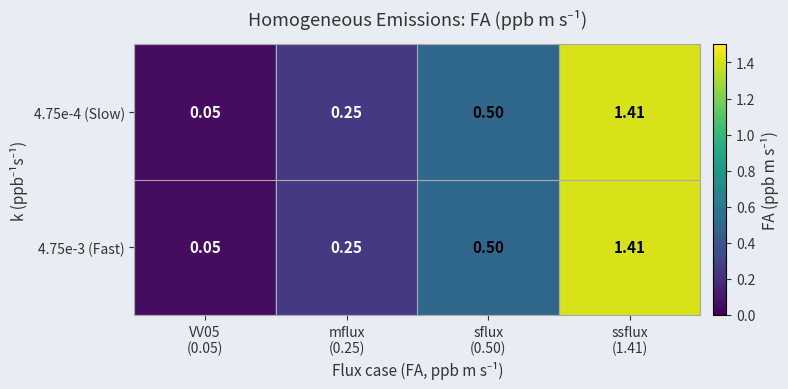

Reading left to right, transcribe all the data shown in this chart.

4.75e-4 (Slow): VV05
(0.05)=0.1	mflux
(0.25)=0.2	sflux
(0.50)=0.5	ssflux
(1.41)=1.4
4.75e-3 (Fast): VV05
(0.05)=0.1	mflux
(0.25)=0.2	sflux
(0.50)=0.5	ssflux
(1.41)=1.4